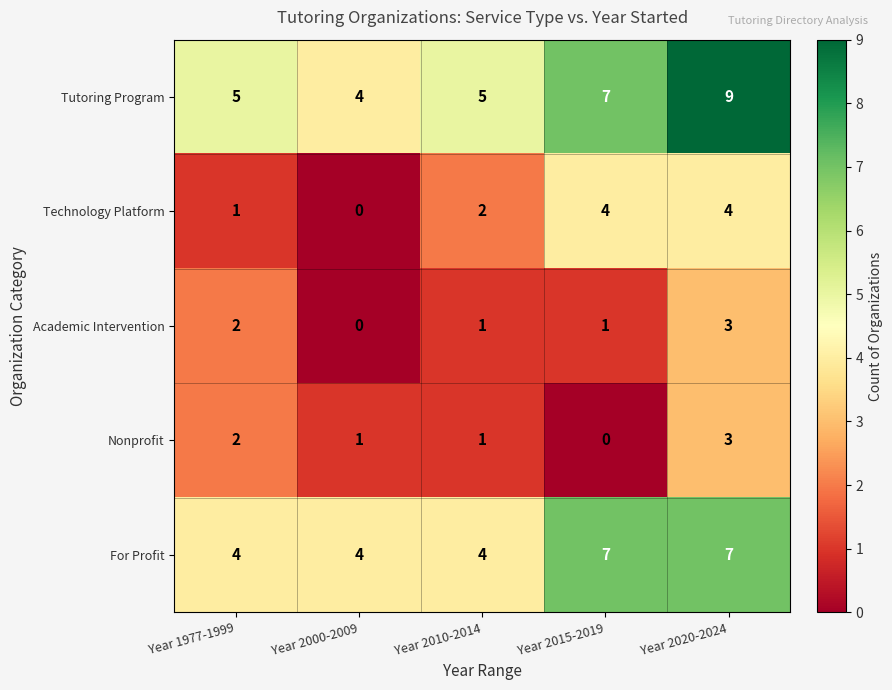

The Academic Intervention series shows 1 at Year 2010-2014. True or false?

True